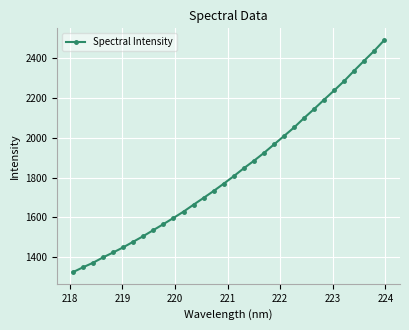

How many data points does each series have?

32